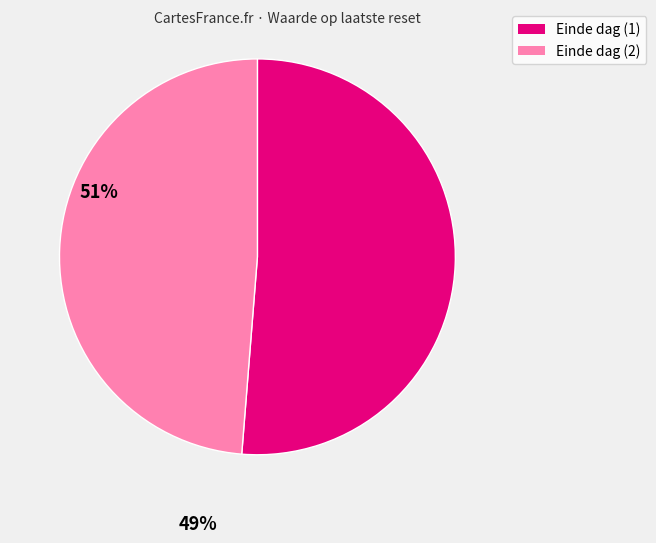

Count the number of slices in the pie.

2